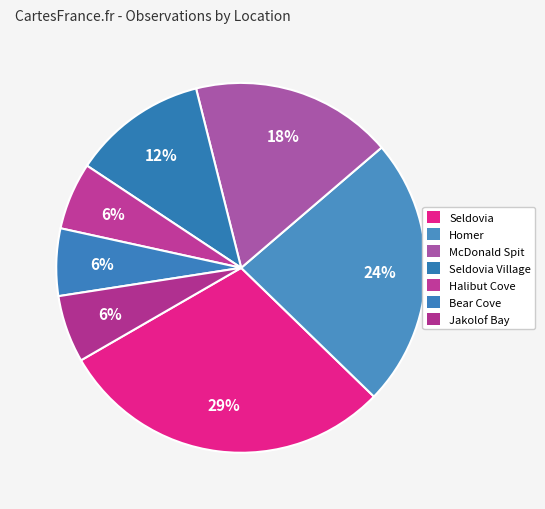

How many slices are in this pie chart?

7